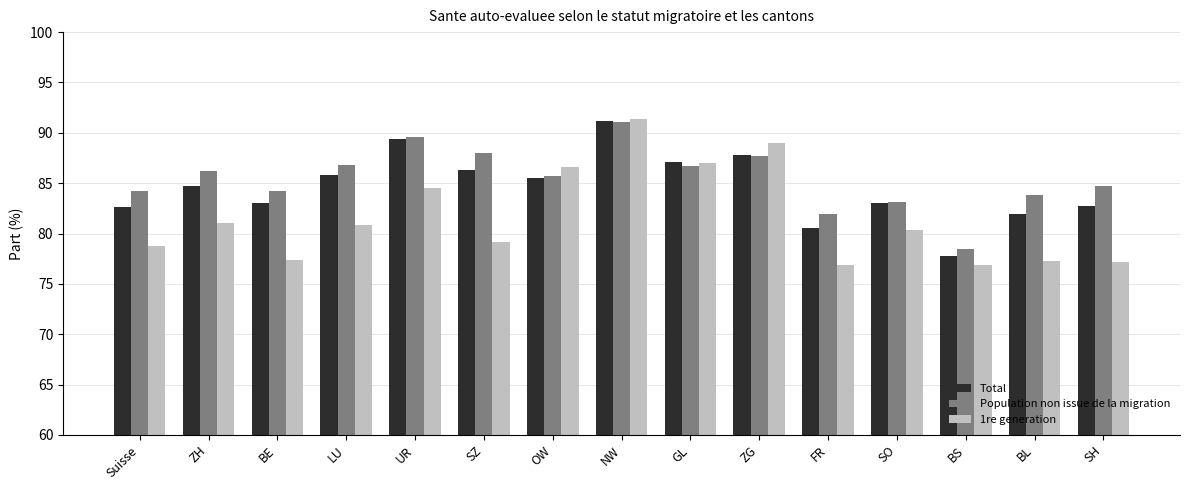

At which category is the sum across all series the highest?

NW